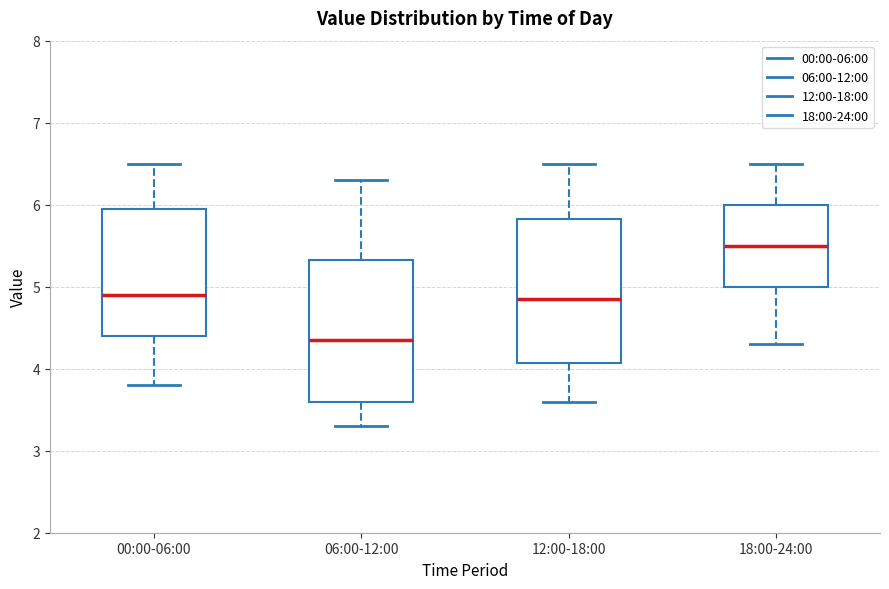

Reading left to right, transcribe this box plot: for each box, give where its median line is, the range the box spans, and where its two whiskers end, as read against the y-axis. The values are not printed on the chart, so give them approximately, as read against the axis.

00:00-06:00: median 4.9, box 4.4 to 6.0, whiskers 3.8 to 6.5
06:00-12:00: median 4.4, box 3.6 to 5.3, whiskers 3.3 to 6.3
12:00-18:00: median 4.9, box 4.1 to 5.8, whiskers 3.6 to 6.5
18:00-24:00: median 5.5, box 5.0 to 6.0, whiskers 4.3 to 6.5